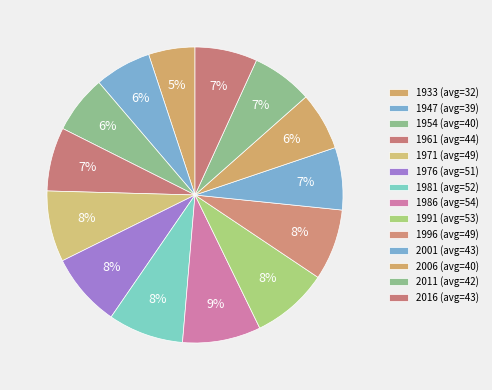

How many slices are in this pie chart?

14